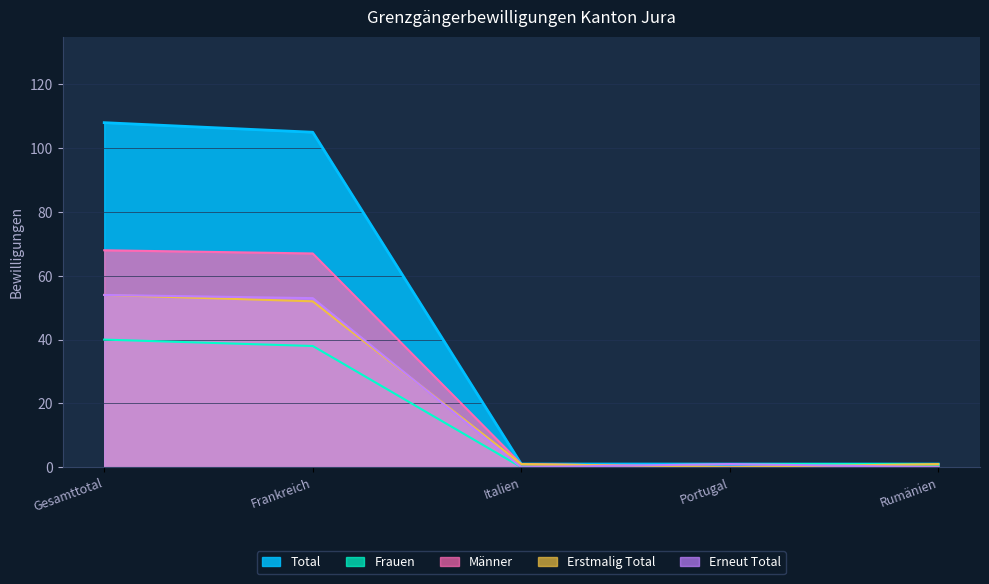

How many values in the Erstmalig Total series are below 1?

1